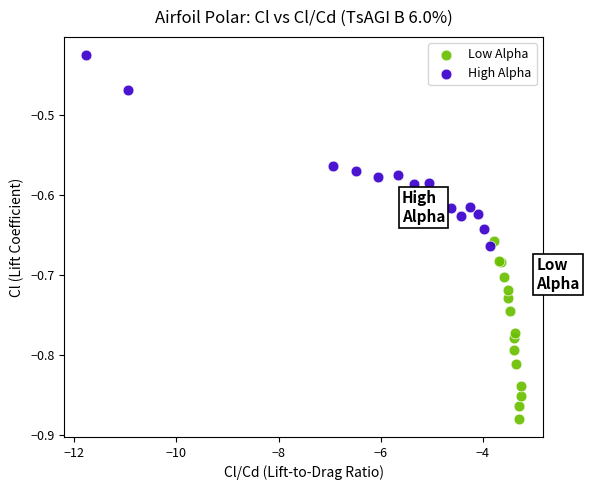

Which series contains the lowest Y value?

Low Alpha